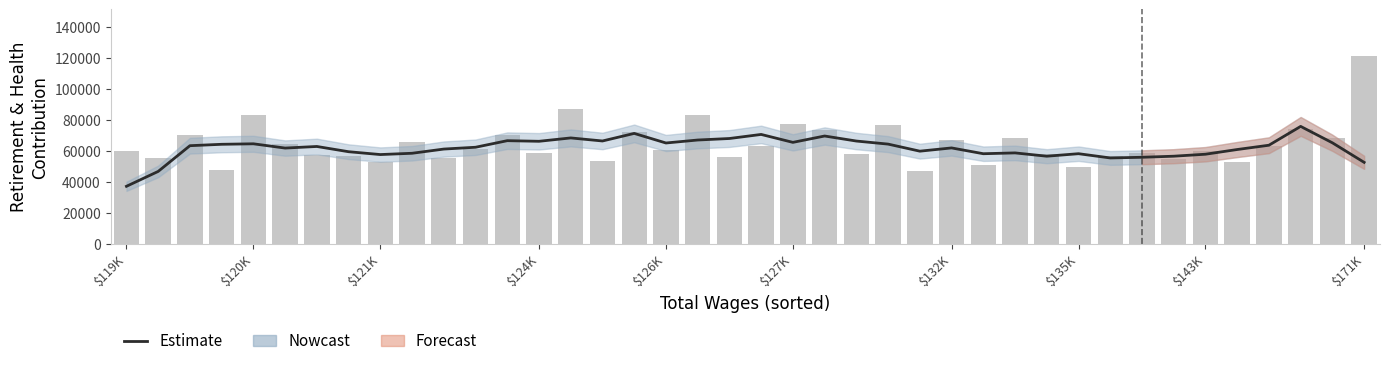

What is the smallest value displayed?

37328.0